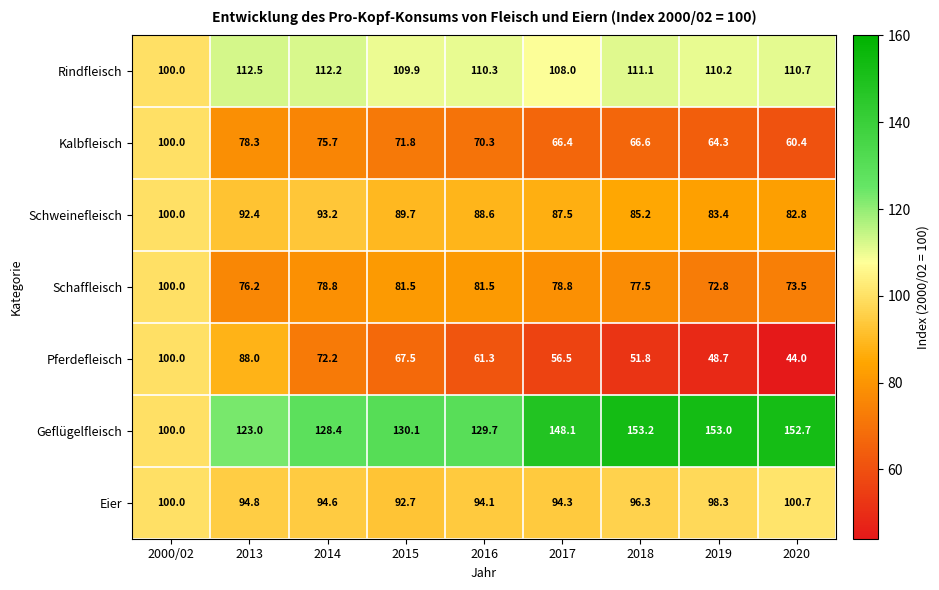

What is the approximate value of Kalbfleisch at 2020?

60.4